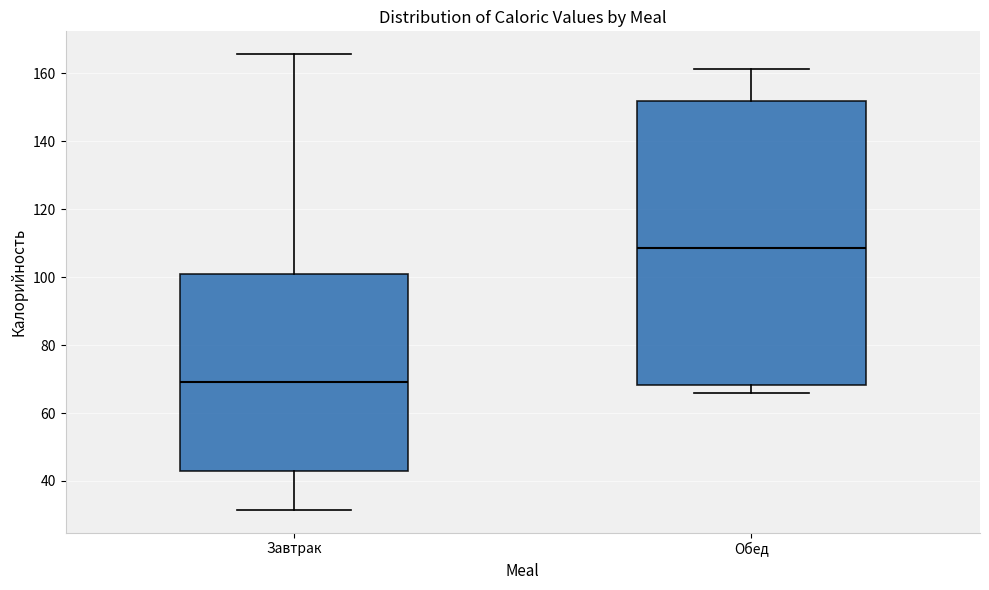

Which box has the lowest median line?

Завтрак